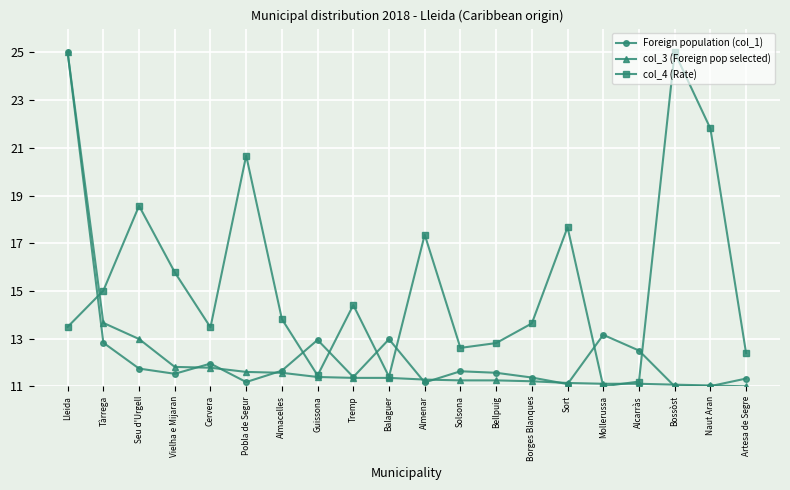

At which label is col_3 (Foreign pop selected) closest to 18?

Tàrrega